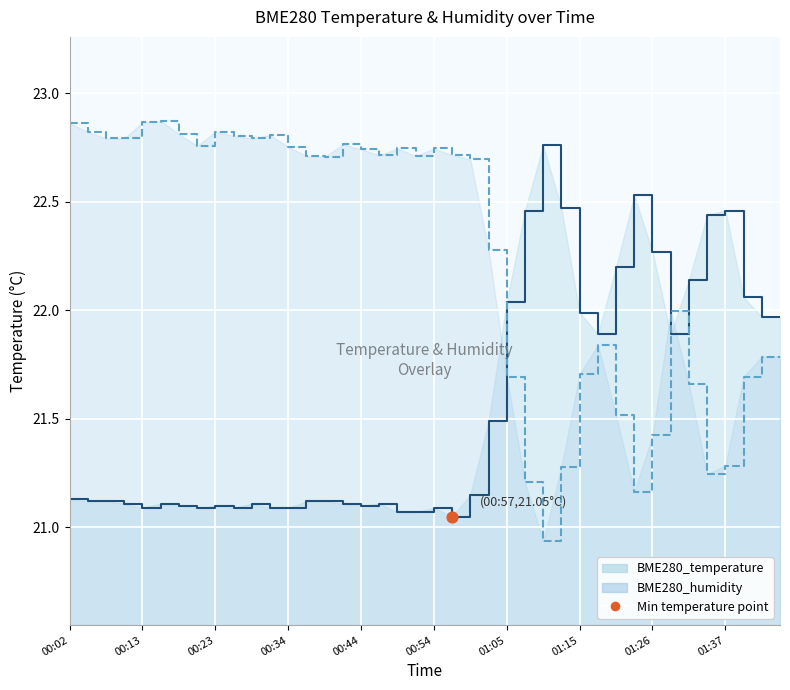

What is the total value across all series at 00:16?

44.0